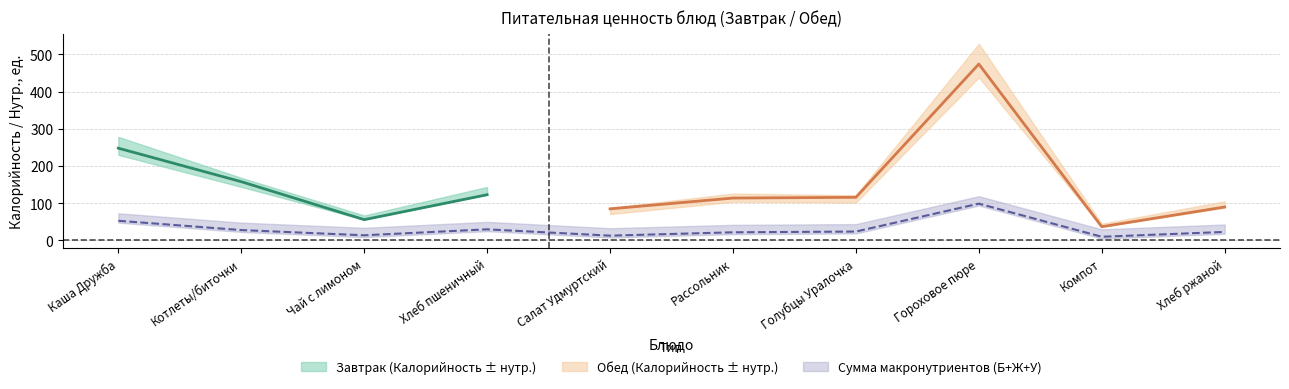

How many data points does each series have?

10